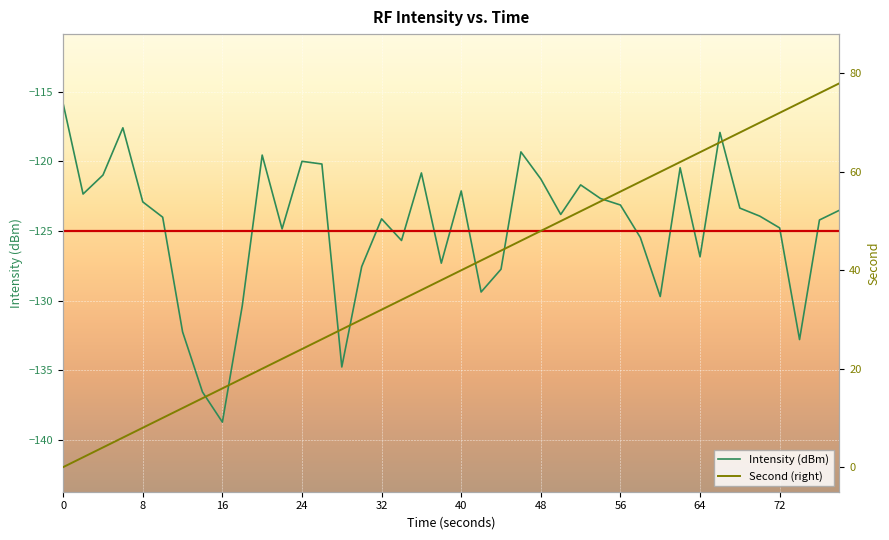

The Intensity (dBm) series shows -126.9 at 64. True or false?

True